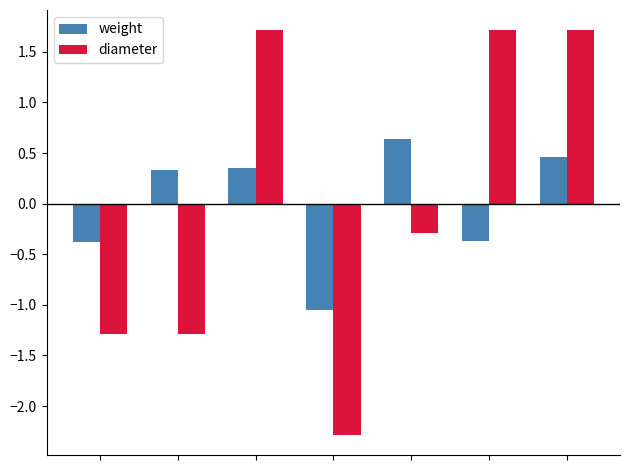

What is the difference between the maximum and minimum values in the diameter series?

4.0